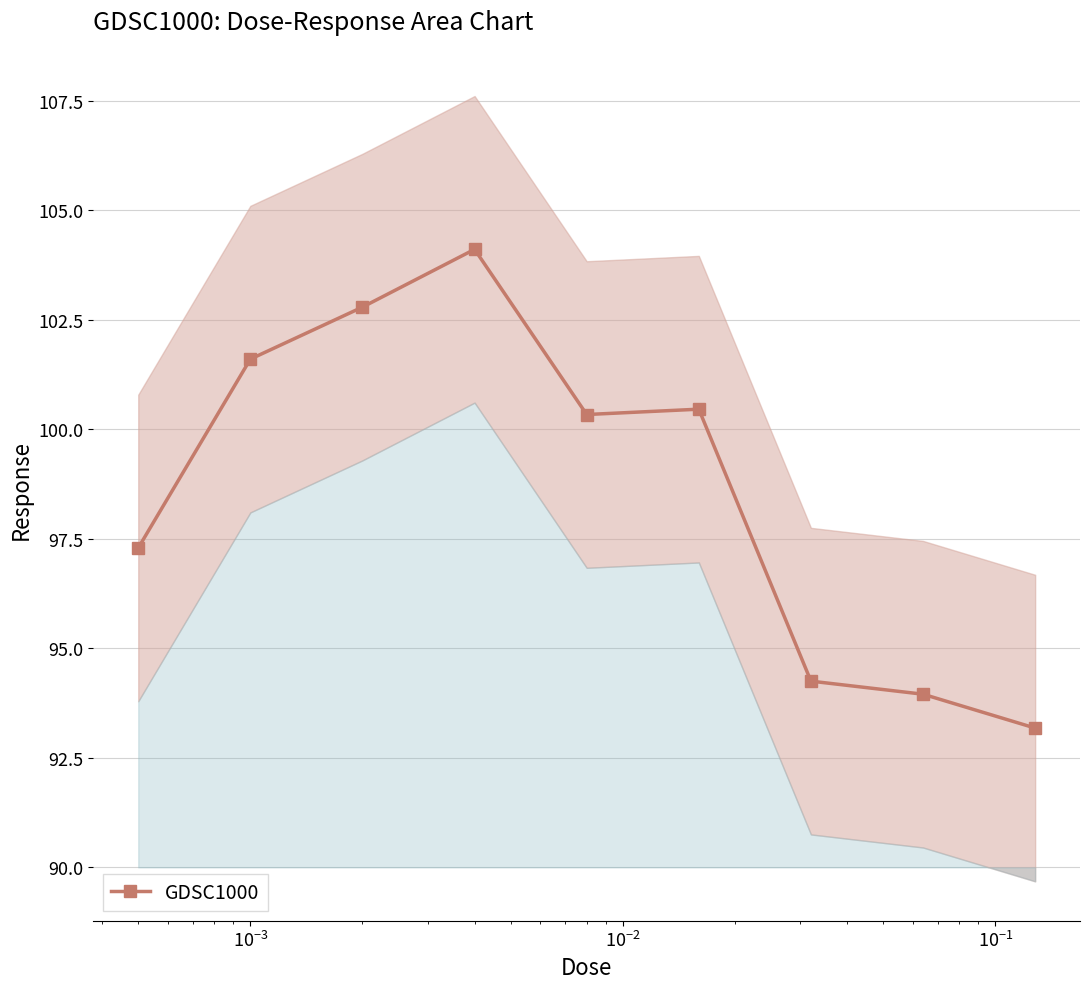

What is the value of the GDSC1000 point at the 3rd from the left?

102.8